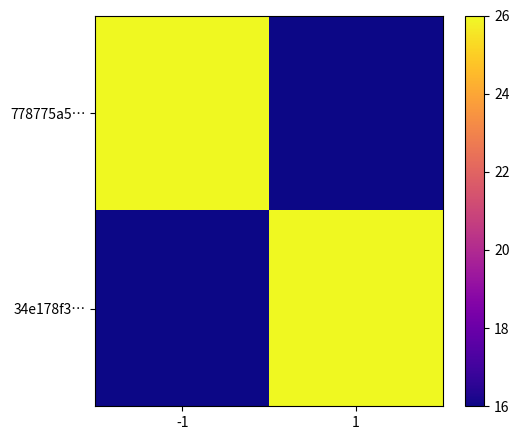

What is the spread (max minus min) of values at -1?

10